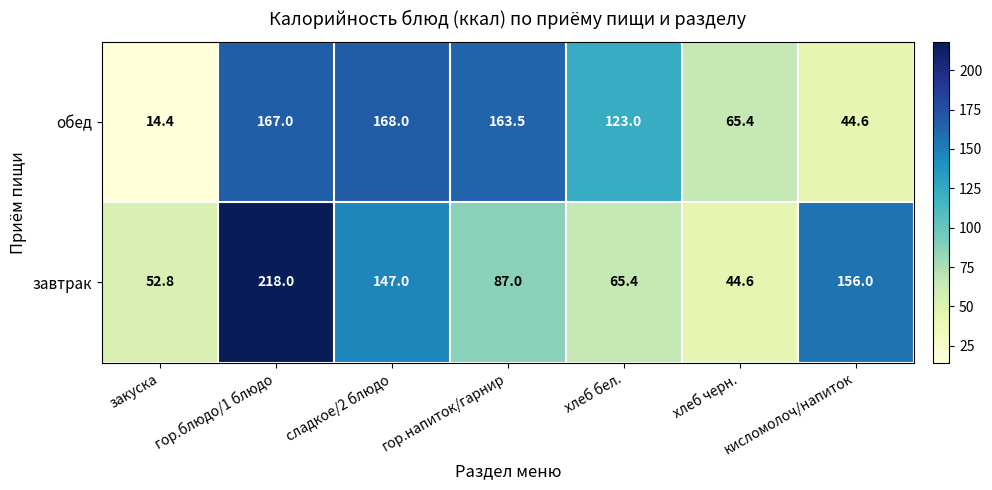

Which series has the largest total across all categories?

завтрак